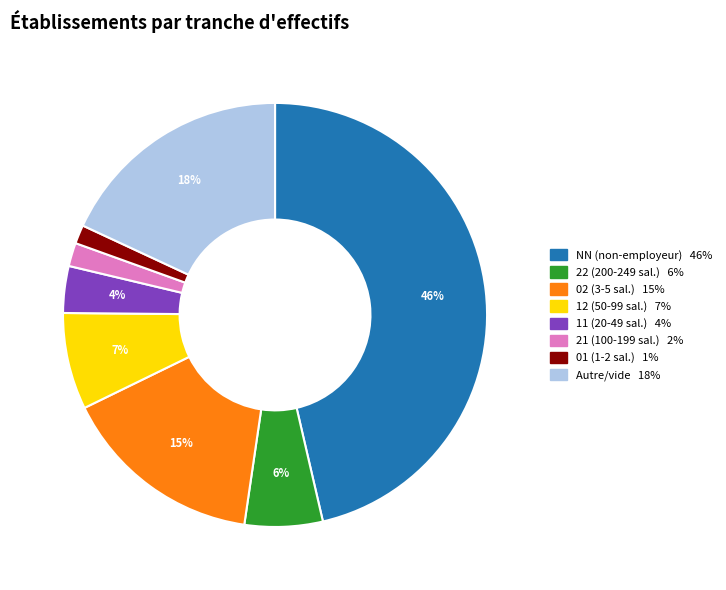

Does any single category account for the majority?

No